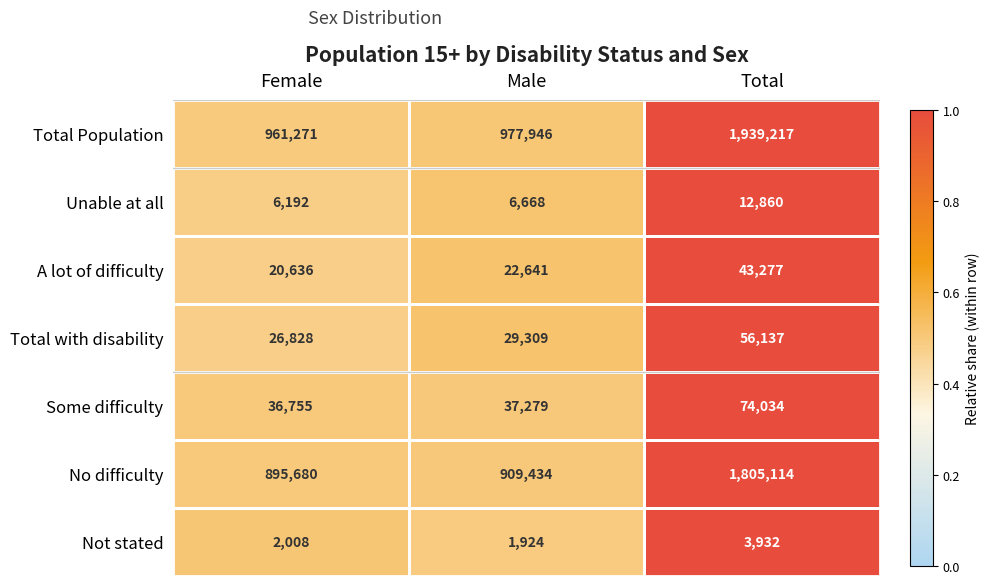

What is the total value across all series at Male?

1985201